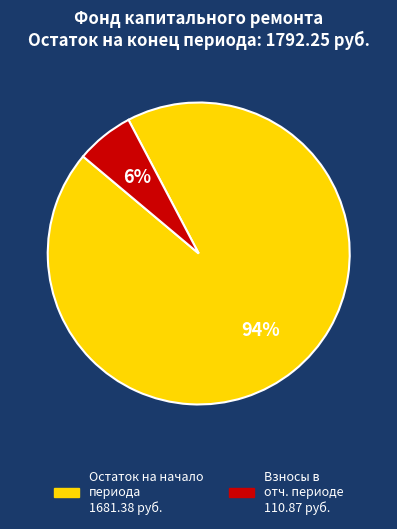

To the nearest percent, what is the average slice percentage?

50%